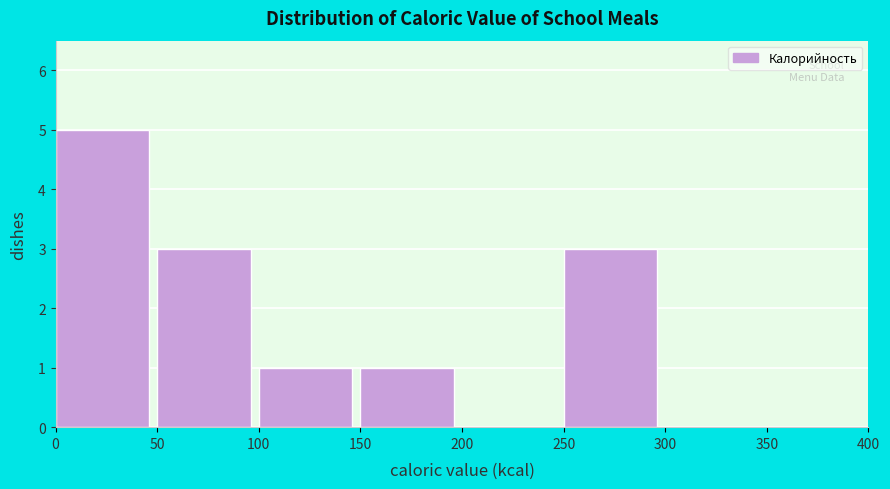

Reading left to right, transcribe this chart: for each bar, give the range it covers on the x-axis and its height. The values are not printed on the chart, so give them approximately, as read against the axis.

0 to 50: 5
50 to 100: 3
100 to 150: 1
150 to 200: 1
200 to 250: 0
250 to 300: 3
300 to 350: 0
350 to 400: 0